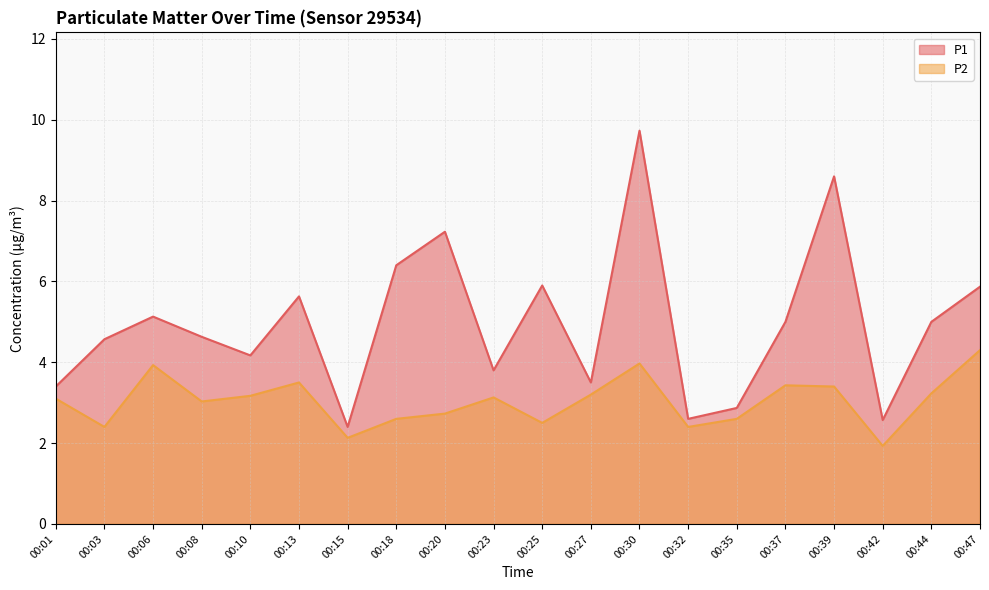

True or false: P1 has a value of 0.8 at 00:42.

False